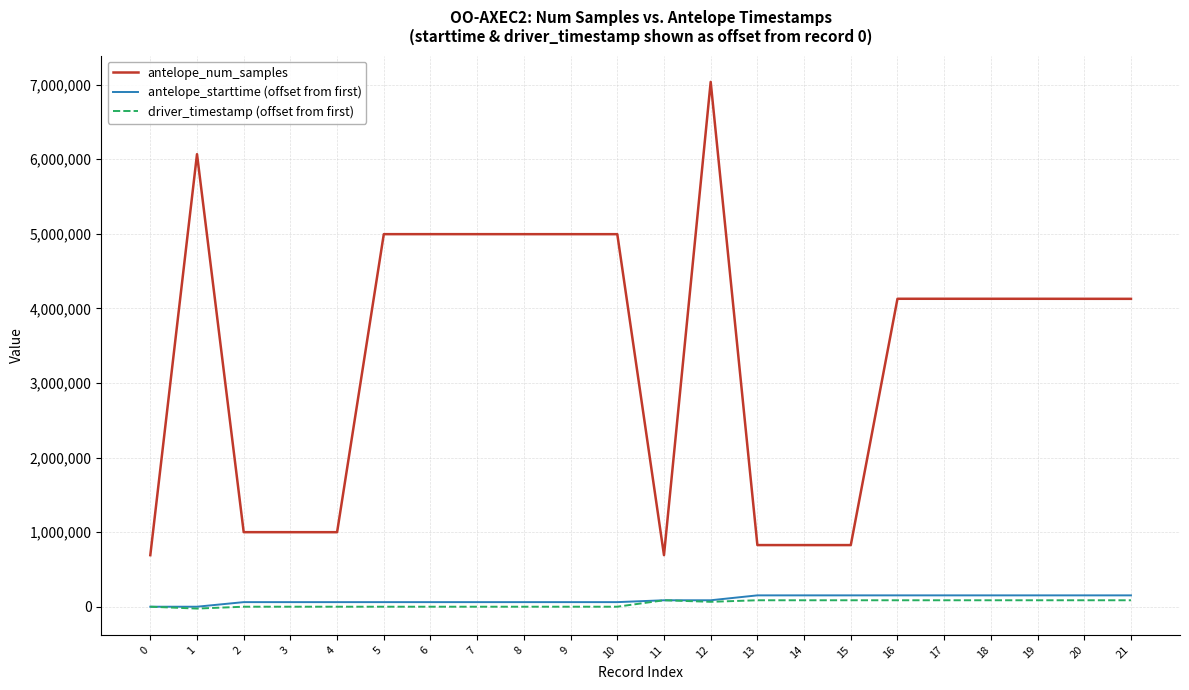

Which series has the largest total across all categories?

antelope_num_samples